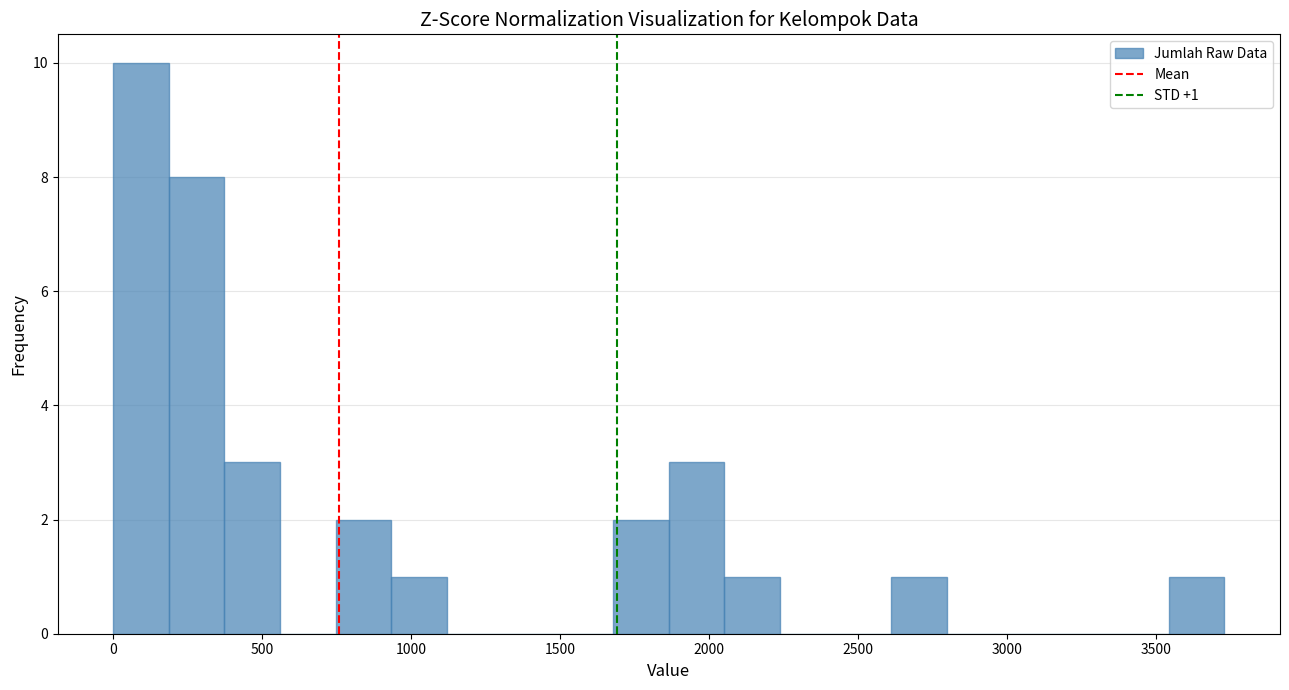

Read against the x-axis, roughly where is the centre of the tallest bar?

100